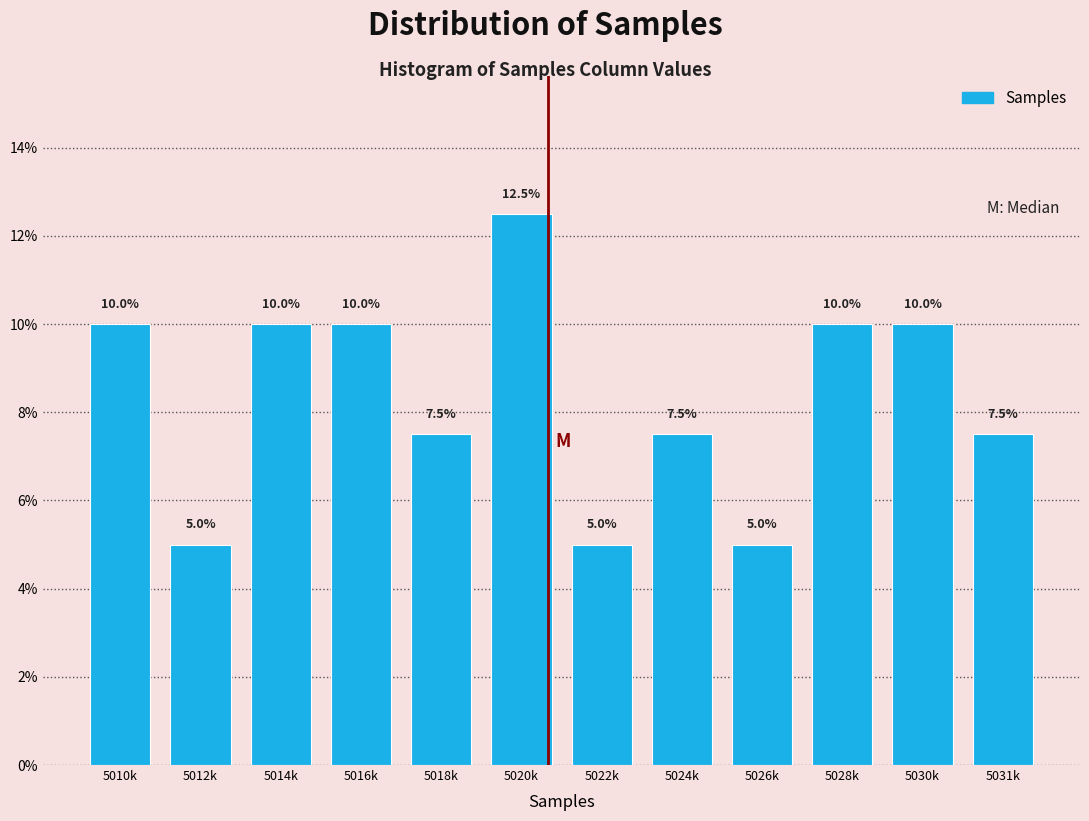

Reading left to right, transcribe all the data shown in this chart.

10.0	5.0	10.0	10.0	7.5	12.5	5.0	7.5	5.0	10.0	10.0	7.5